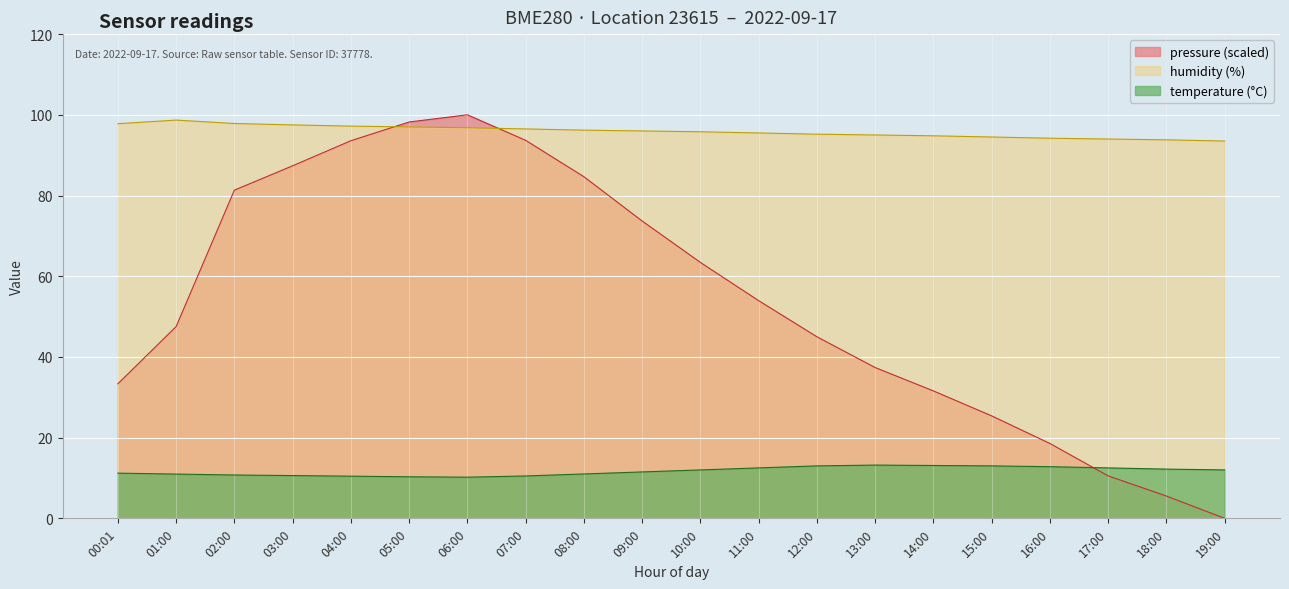

At which label does pressure_norm reach its peak?

06:00